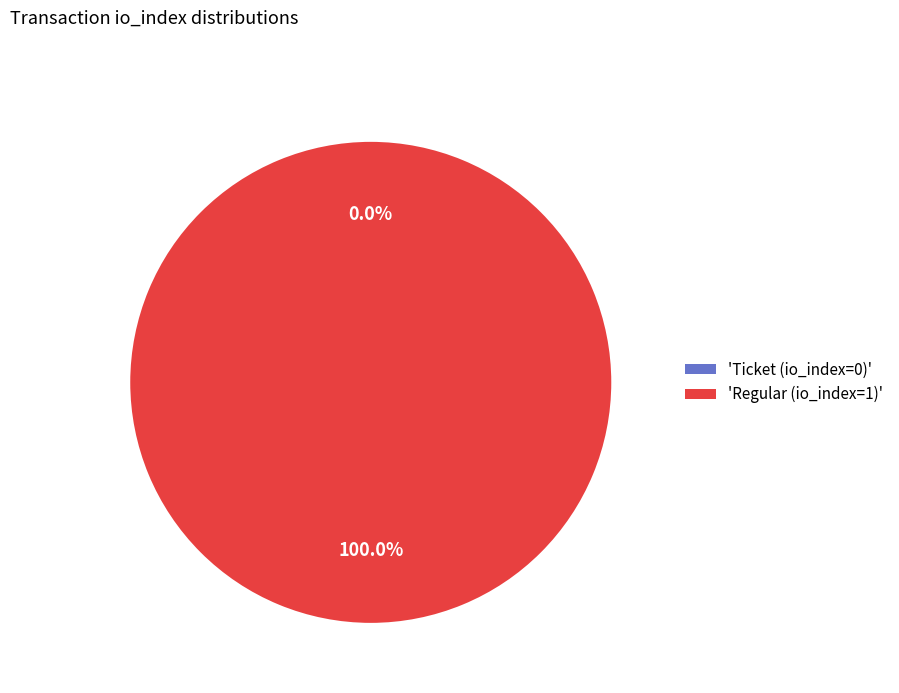

Does Ticket (io_index=0) account for over 50% of the chart?

No